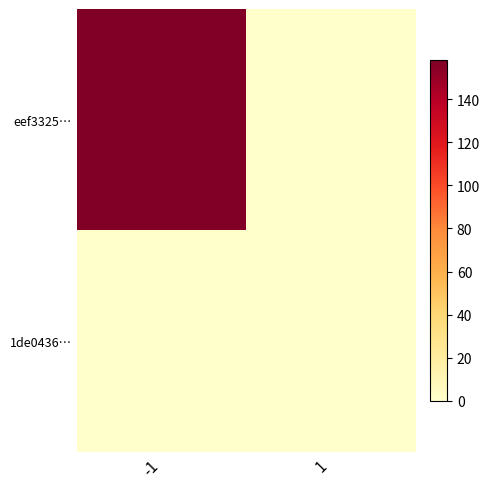

Reading right to left, extract all data points from this chart.

eef3325…: 1=0	-1=158
1de0436…: 1=0	-1=0